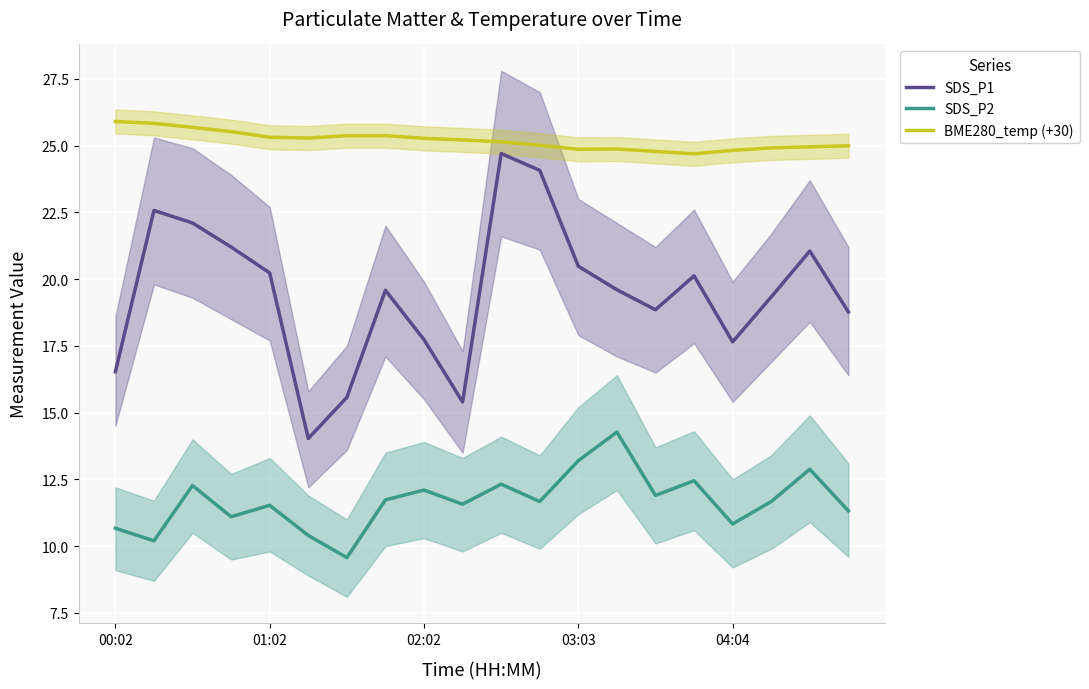

What is the maximum value for SDS_P2?

14.3